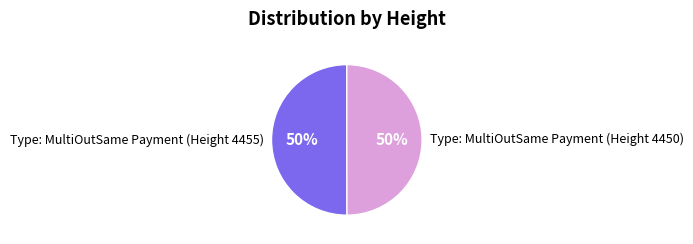

Count the number of slices in the pie.

2